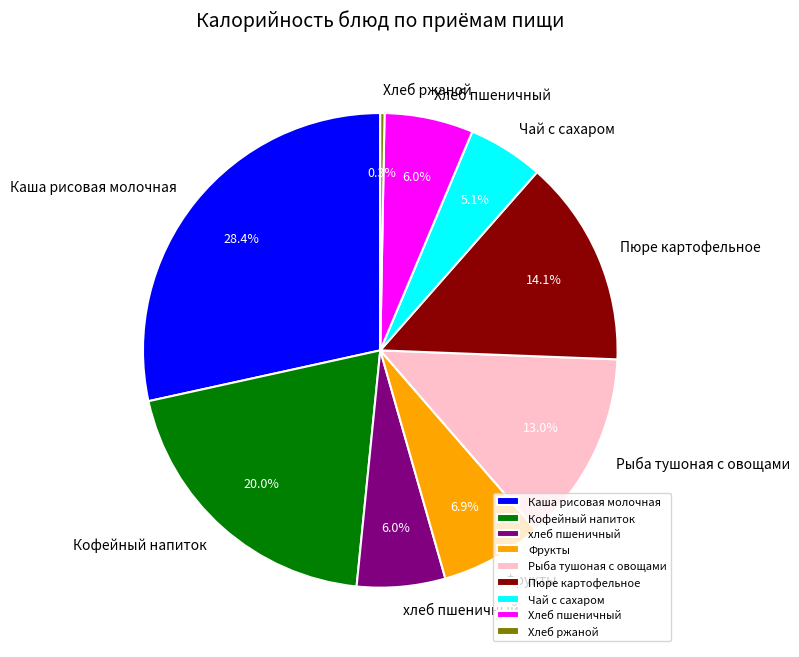

Does Каша рисовая молочная represent more than half of the total?

No